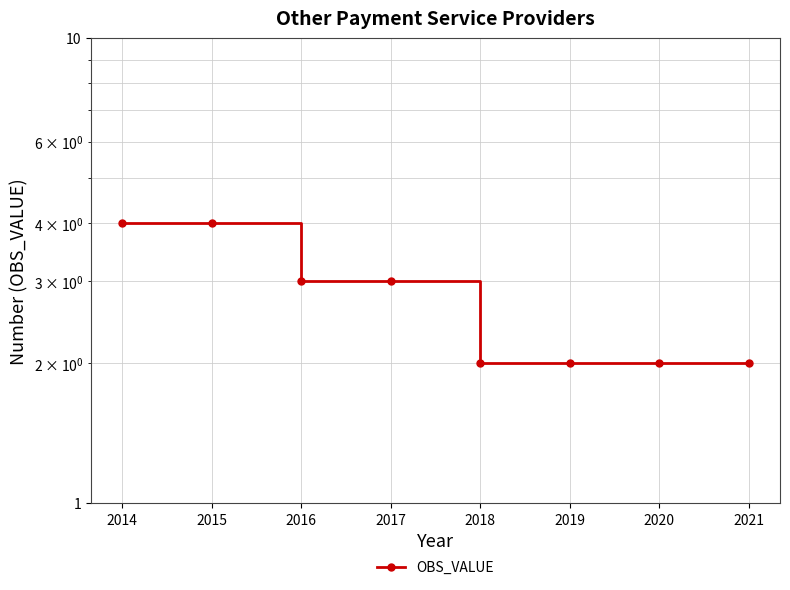

How many lines are shown in the chart?

1